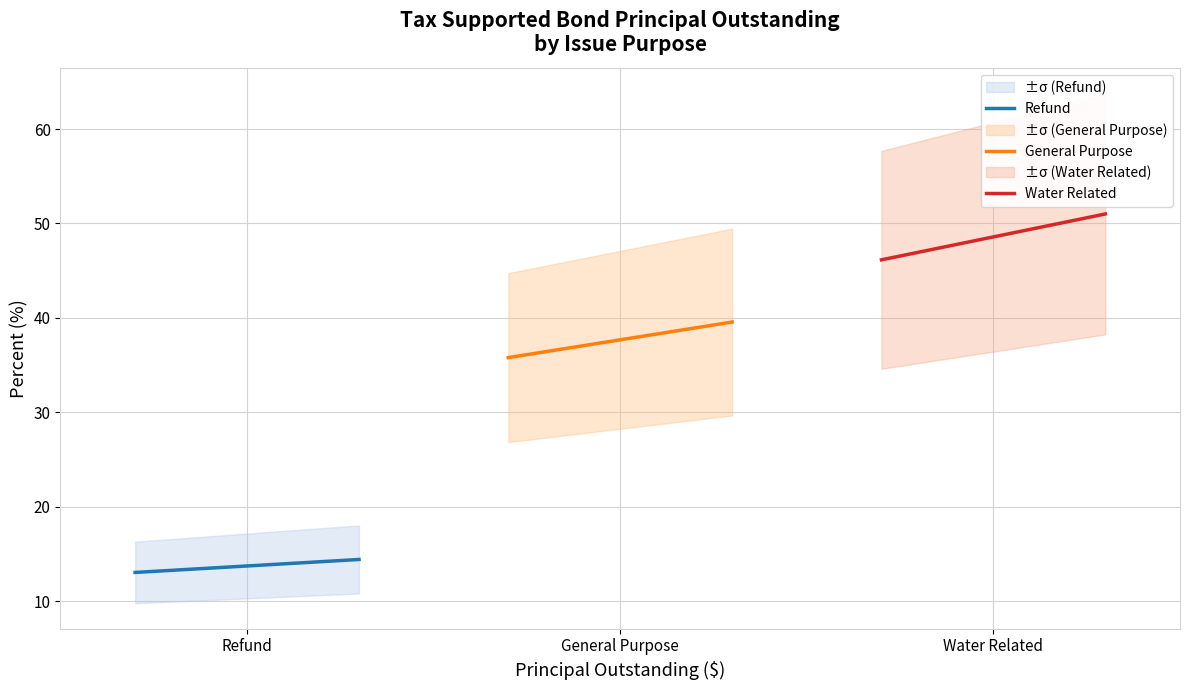

Which series has the largest total across all categories?

Water Related